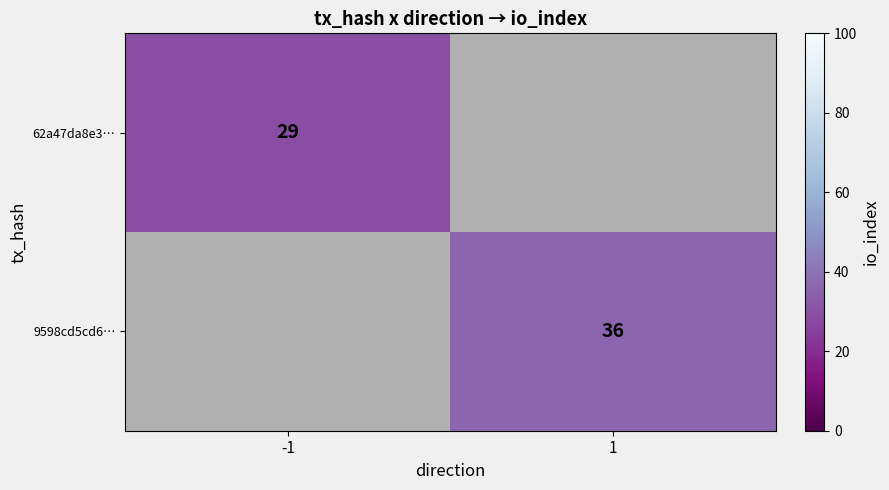

Is it true that 9598cd5cd6… equals 36 at 1?

True